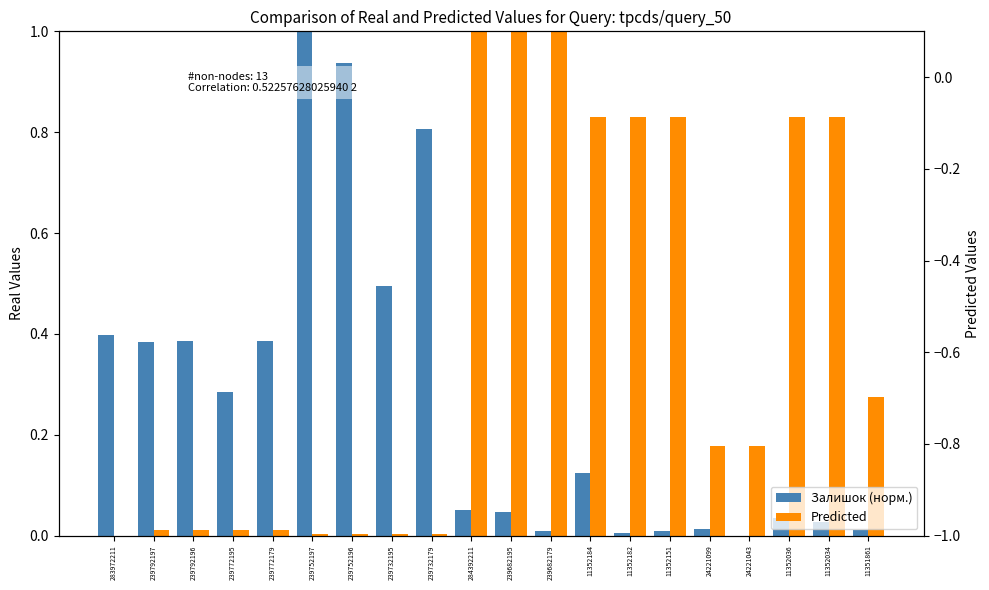

What is the highest value of the Predicted series?

1.0